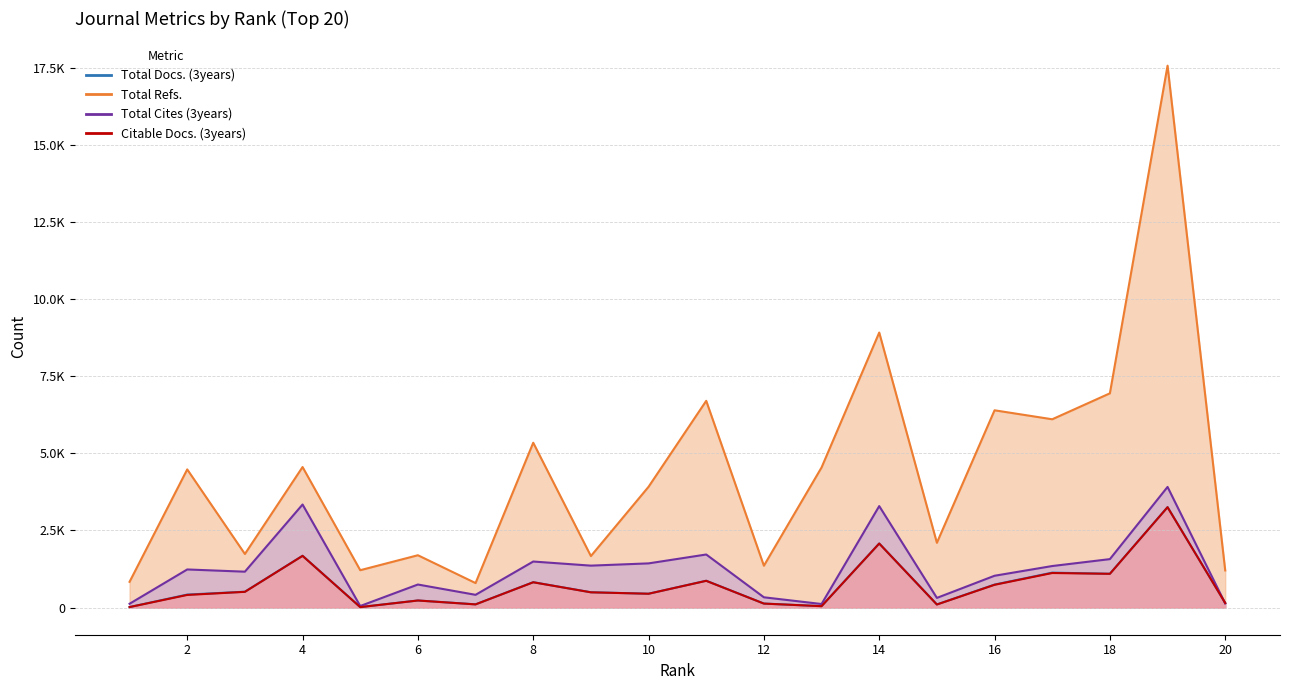

Which label corresponds to the largest value in the chart?

19